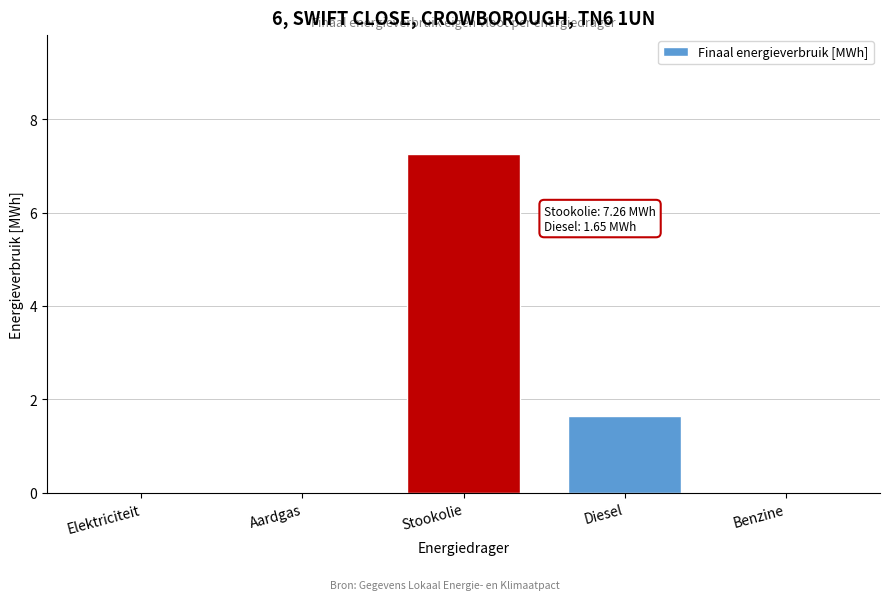

Reading left to right, list all the values displayed in this chart.

Elektriciteit=0.0	Aardgas=0.0	Stookolie=7.3	Diesel=1.6	Benzine=0.0